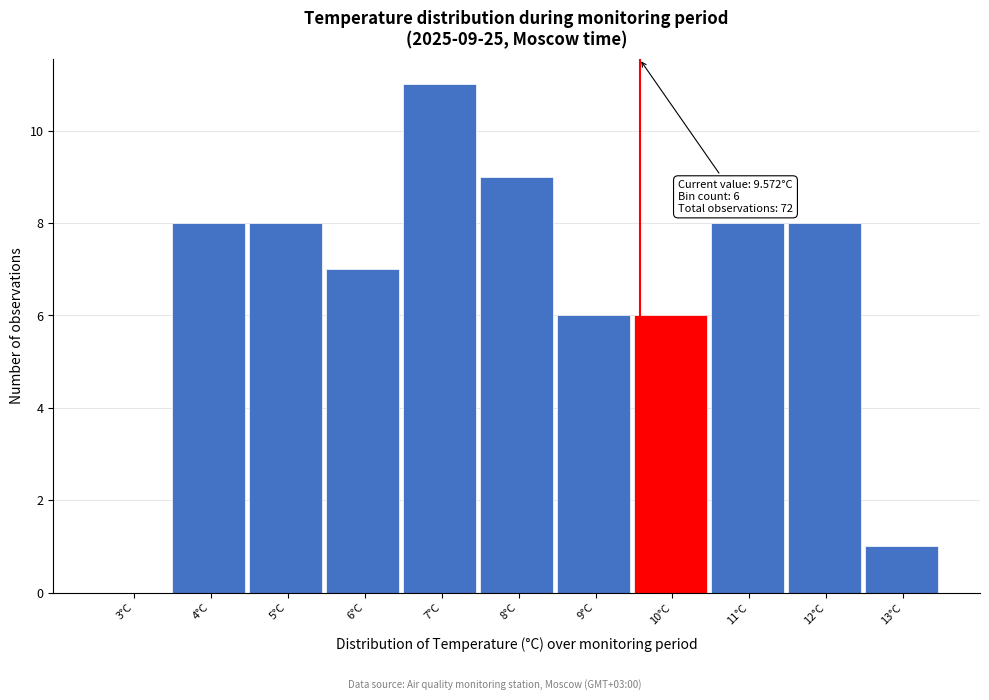

Which range on the x-axis has the tallest bar?

6.5 to 7.5